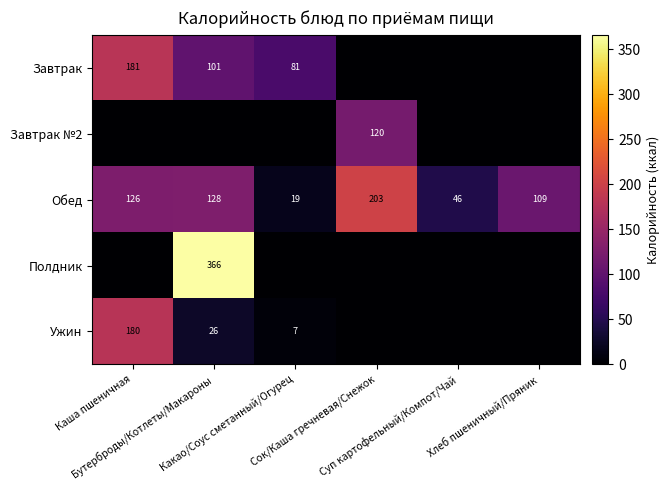

List the series in order of their peak value, highest first.

Полдник, Обед, Завтрак, Ужин, Завтрак №2